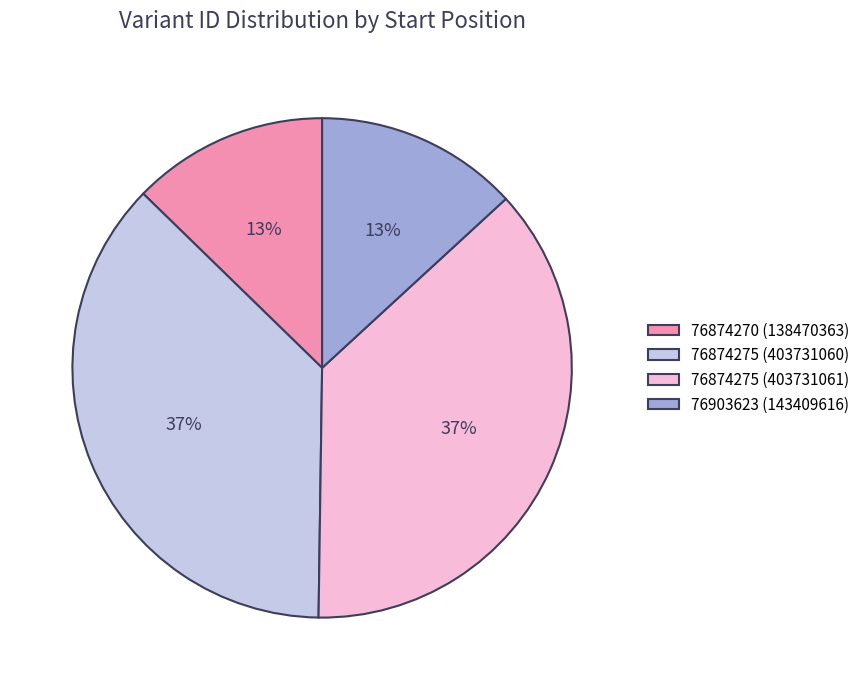

To the nearest percent, what is the combined percentage of 76874270 (138470363) and 76874275 (403731061)?

50%